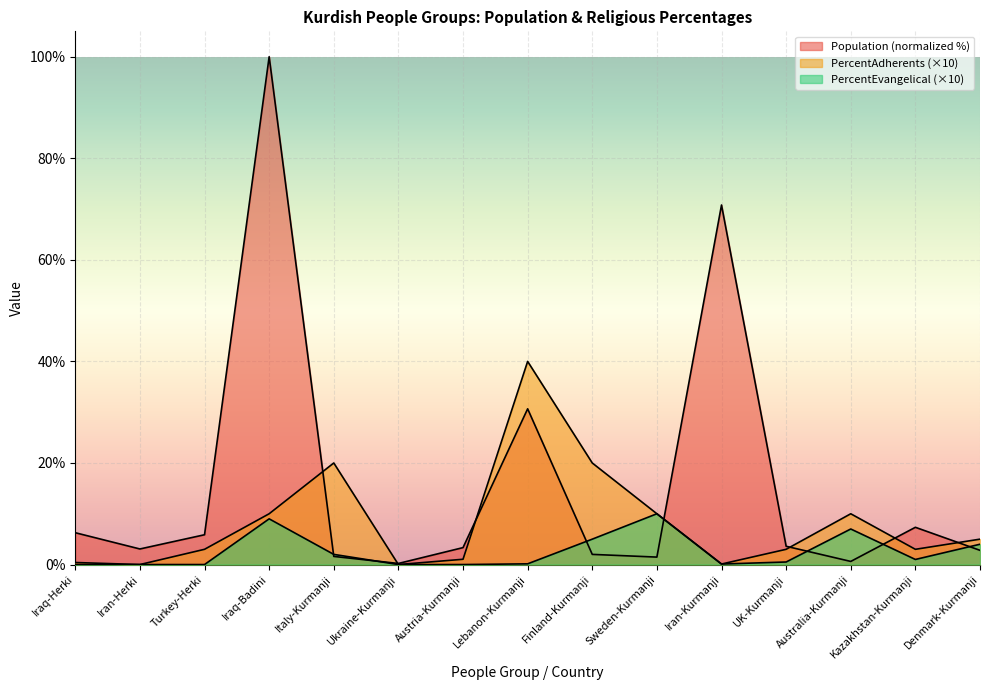

What is the sum of the PercentEvangelical values at Kazakhstan-Kurmanji and Iraq-Badini?

10.0